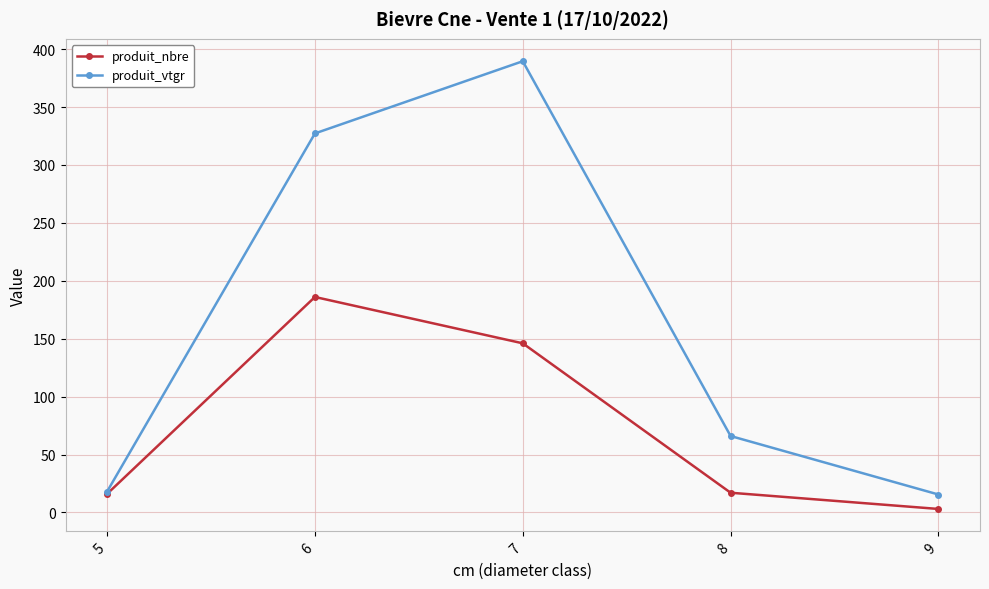

How many lines are shown in the chart?

2